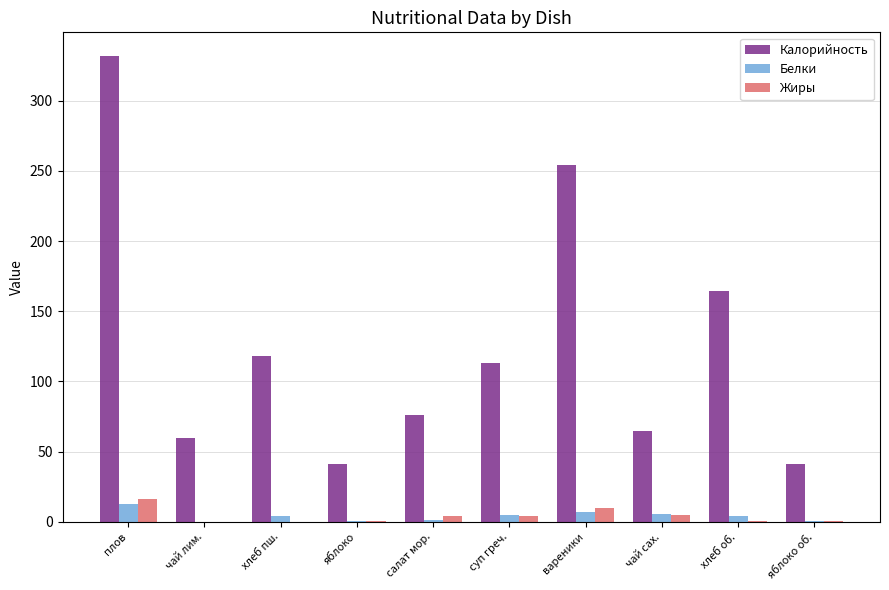

Which category has the highest value in the Калорийность series?

плов